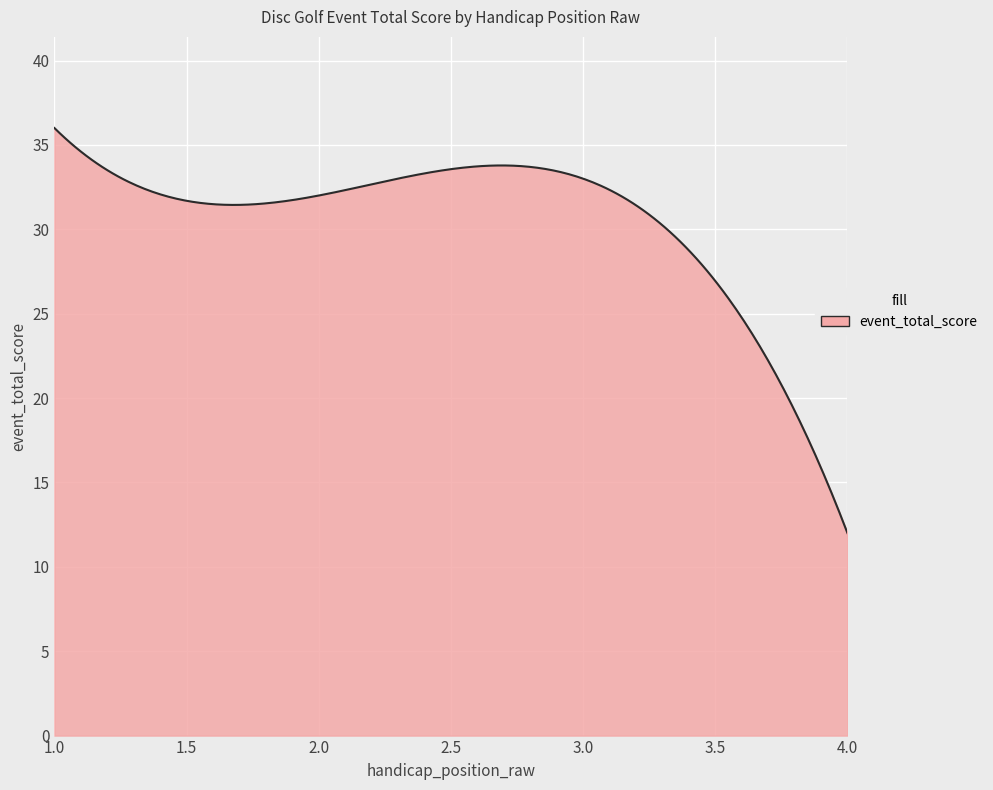

Does the chart have visible grid lines?

Yes